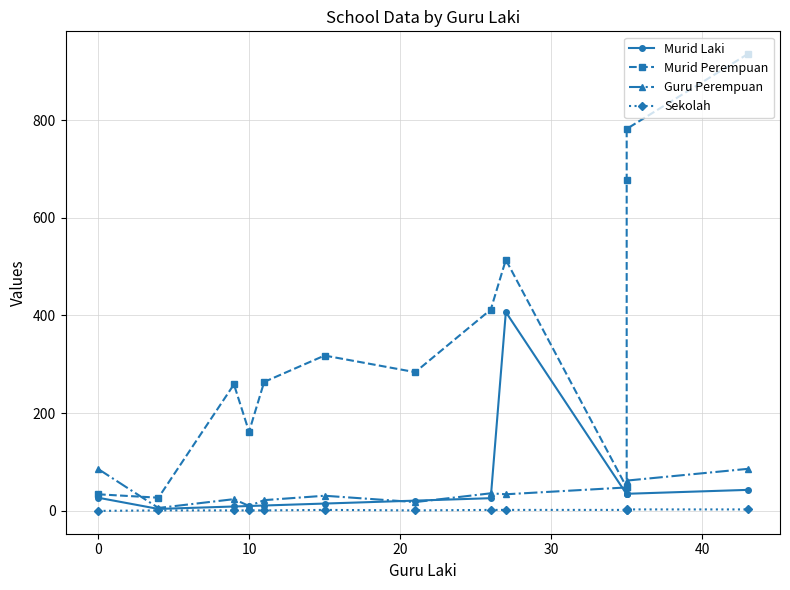

How many times do Murid Perempuan and Guru Perempuan cross each other?

1